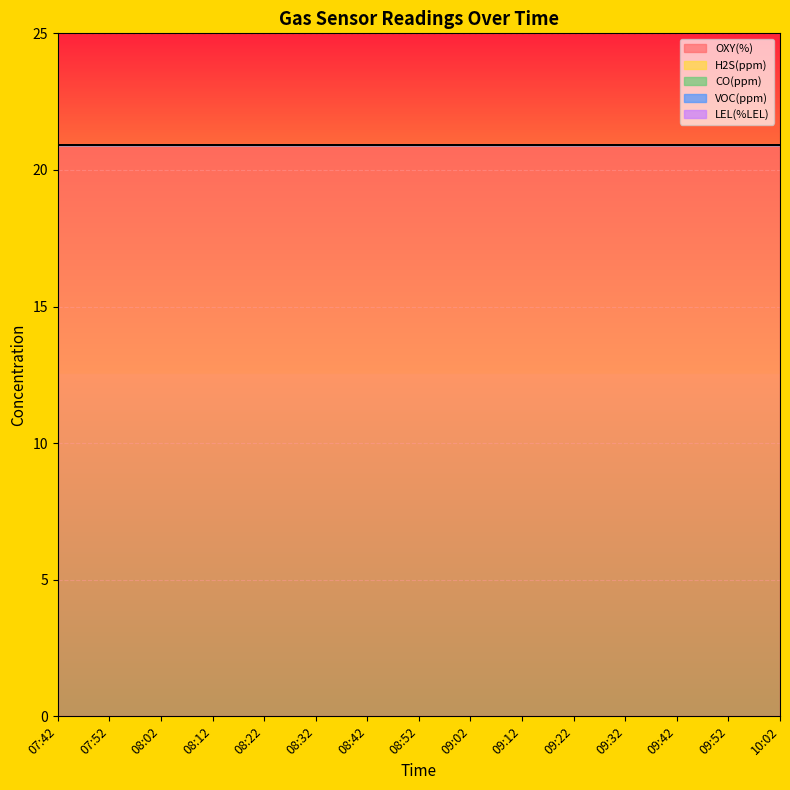

List the series in order of their peak value, highest first.

OXY(%), H2S(ppm), CO(ppm), VOC(ppm), LEL(%LEL)